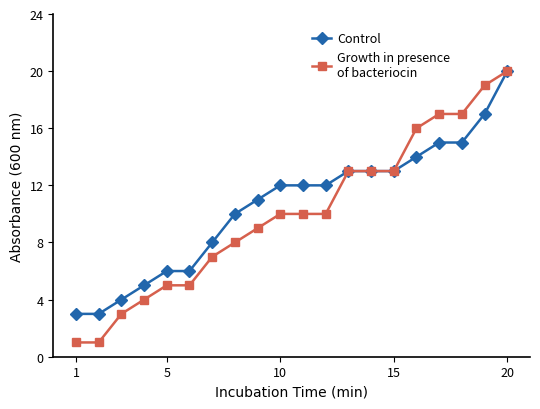

What is the greatest value displayed?

20